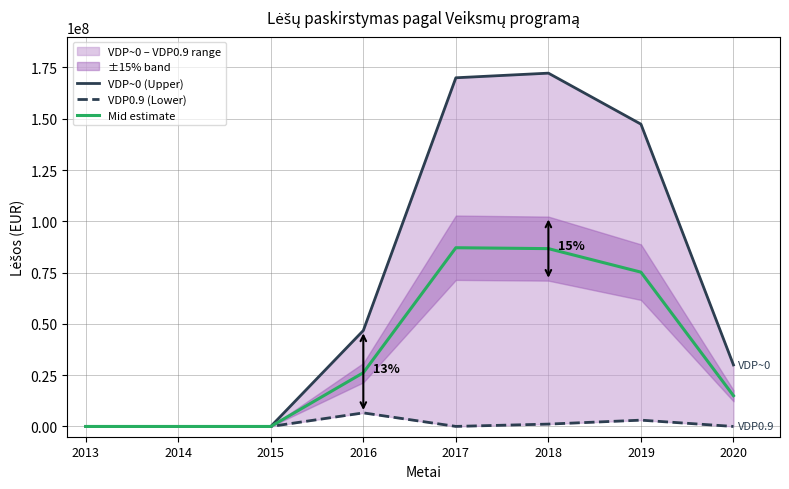

What is the difference between the VDP0.9 (Lower) values at 2016 and 2015?

6618618.5